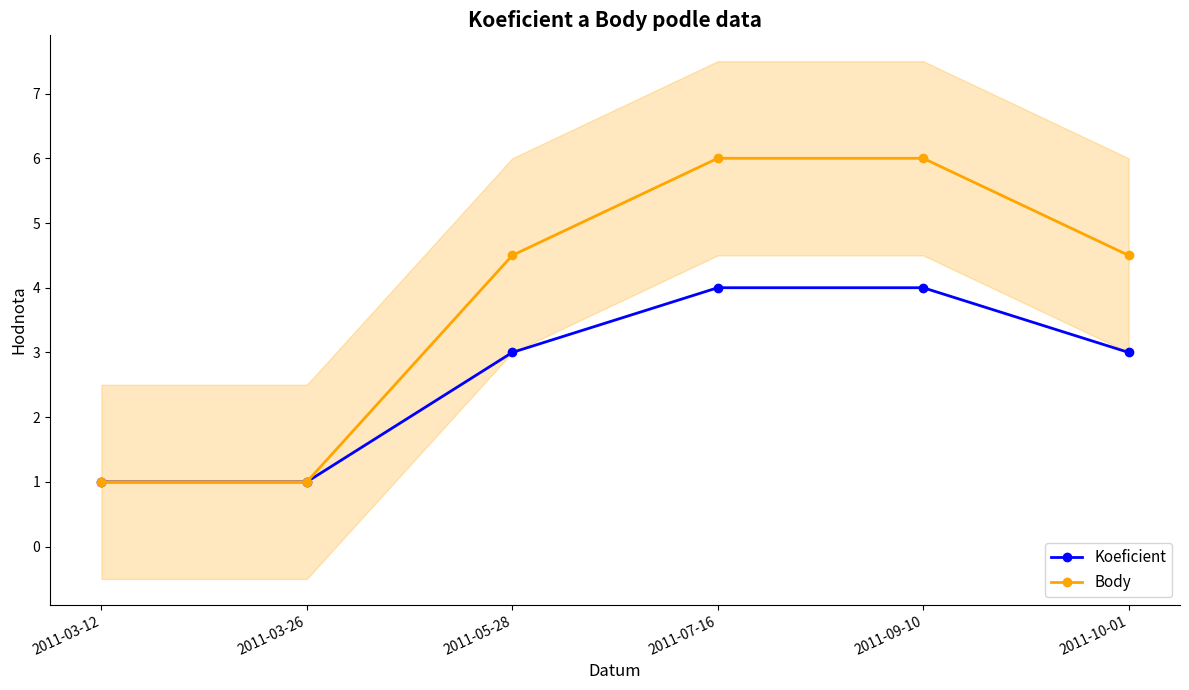

What are all the series names shown in the legend?

Koeficient, Body